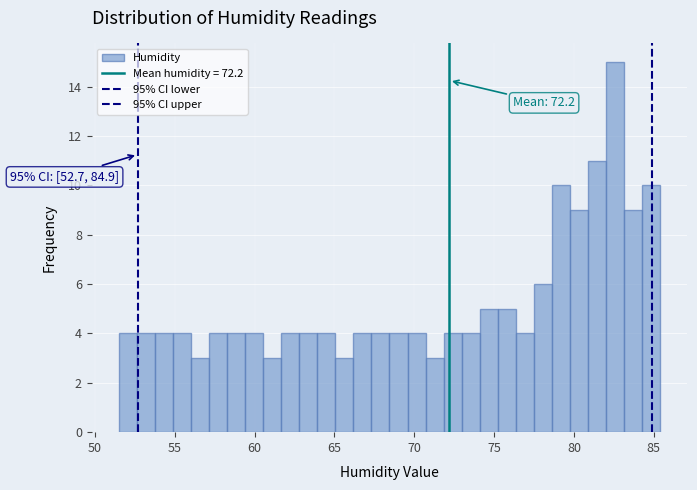

Around what value on the x-axis is the tallest bar? Give the approximate position of its centre, as read against the axis.

82.5